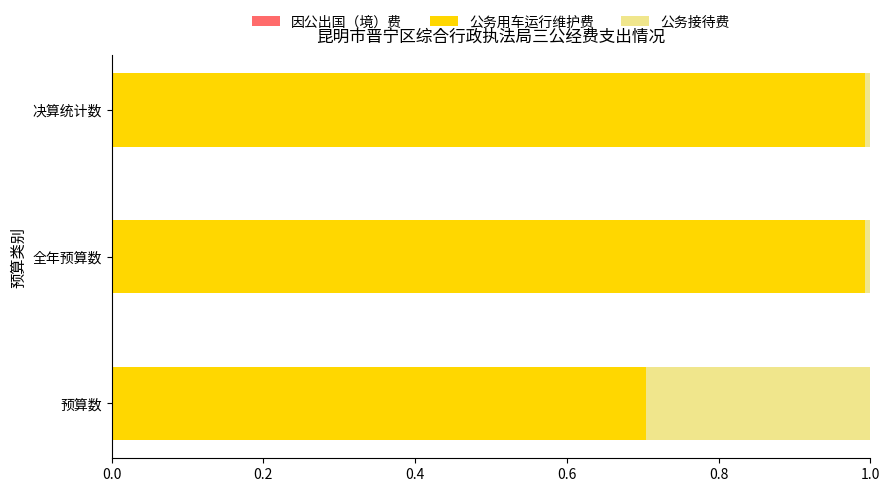

What is the lowest value of the 公务用车运行维护费 series?

0.7